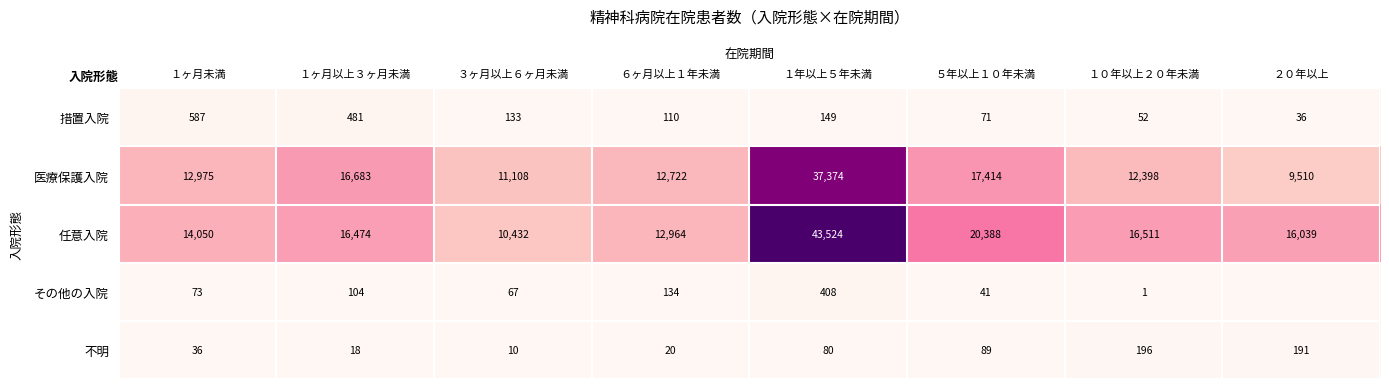

Rank the series at ３ヶ月以上６ヶ月未満 from highest to lowest value.

医療保護入院, 任意入院, 措置入院, その他の入院, 不明